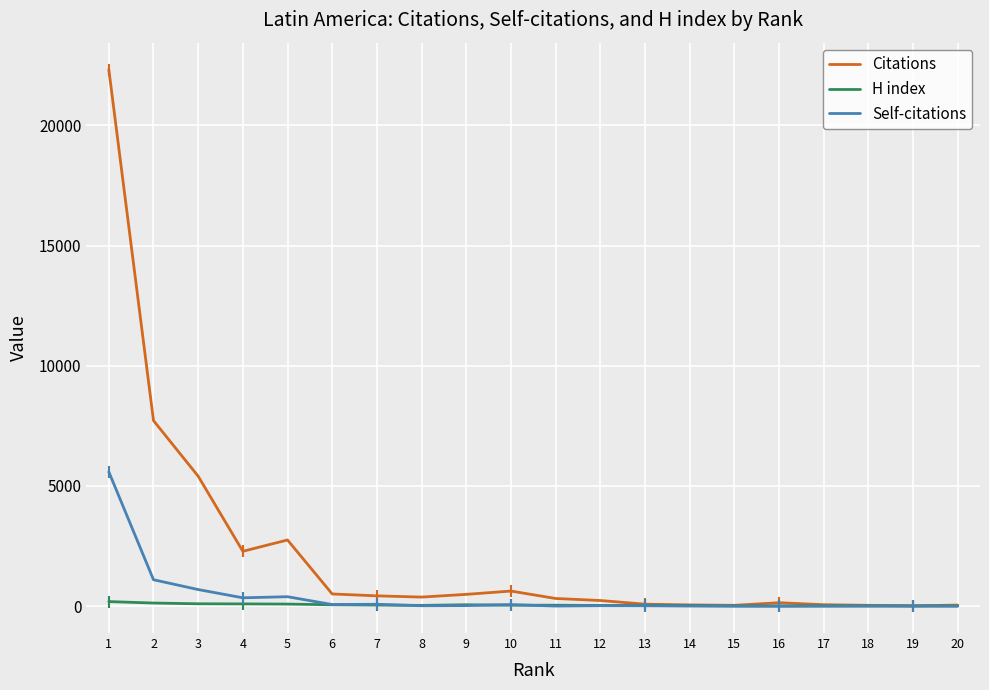

Rank the series by their maximum value, from highest to lowest.

Citations, Self-citations, H index